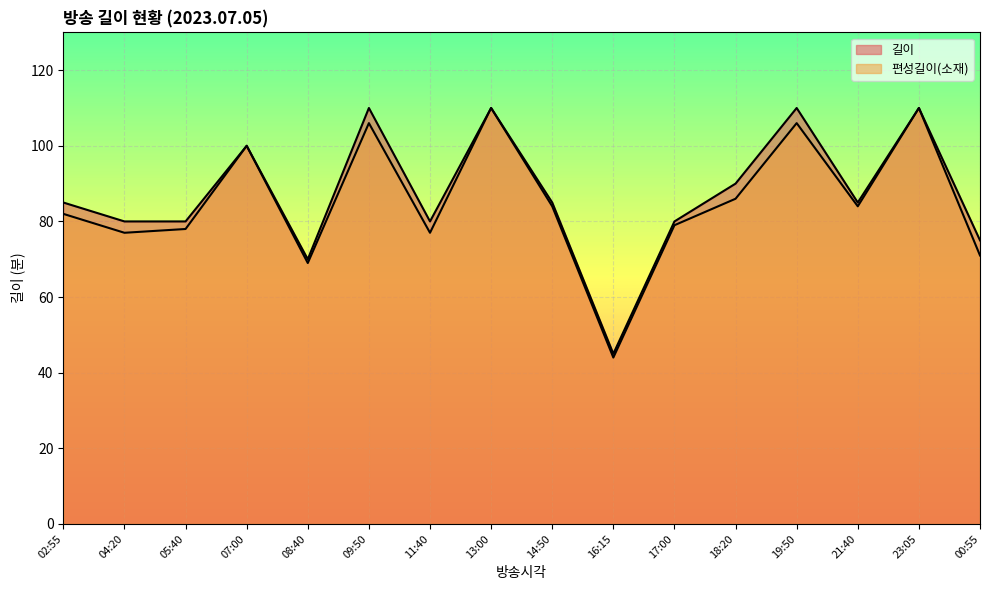

What is the average value of the 길이 series?

87